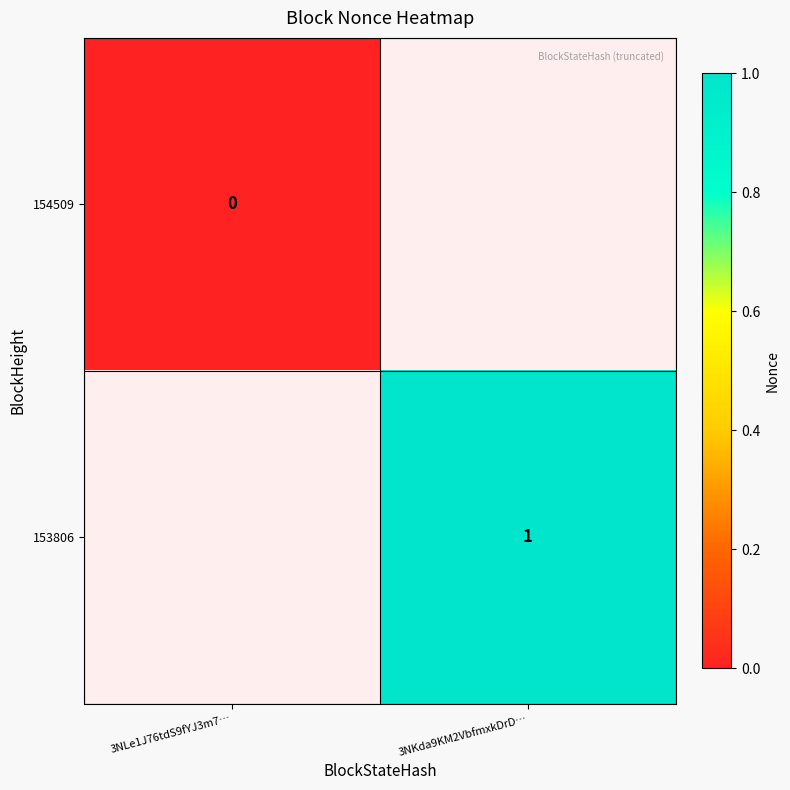

The 153806 series shows 1 at 3NKda9KM2VbfmxkDrD…. True or false?

True